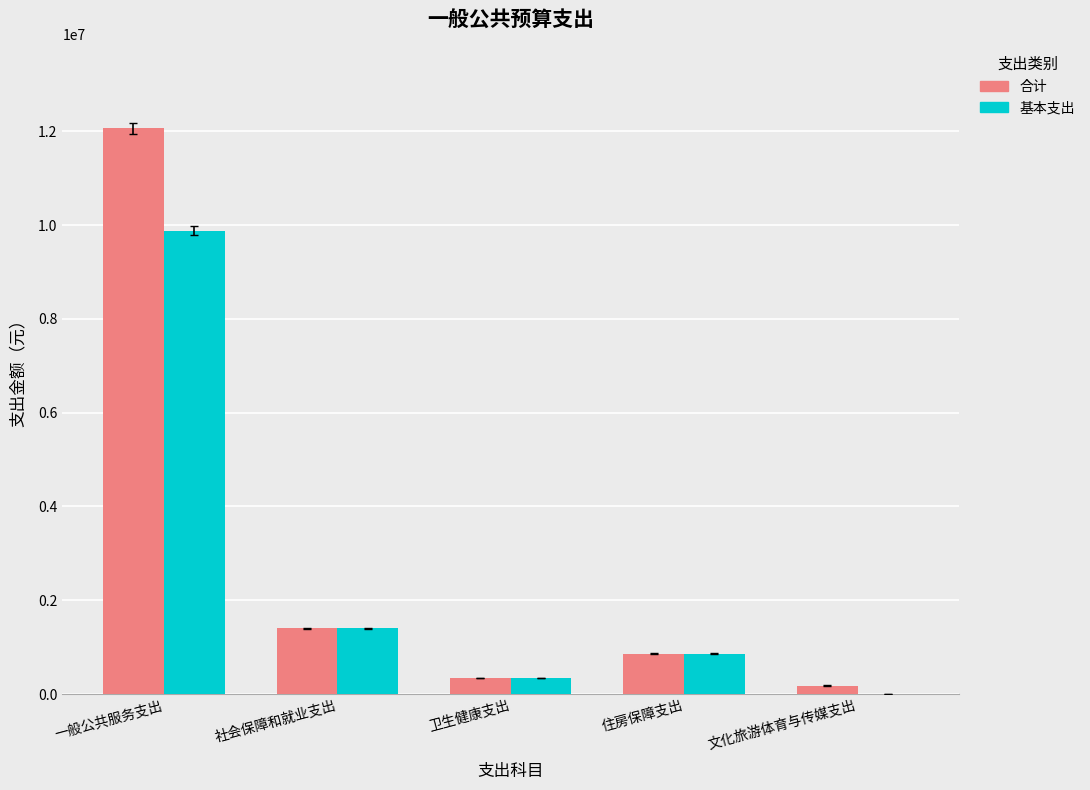

What is the sum of the 基本支出 values at 卫生健康支出 and 住房保障支出?

1201751.1